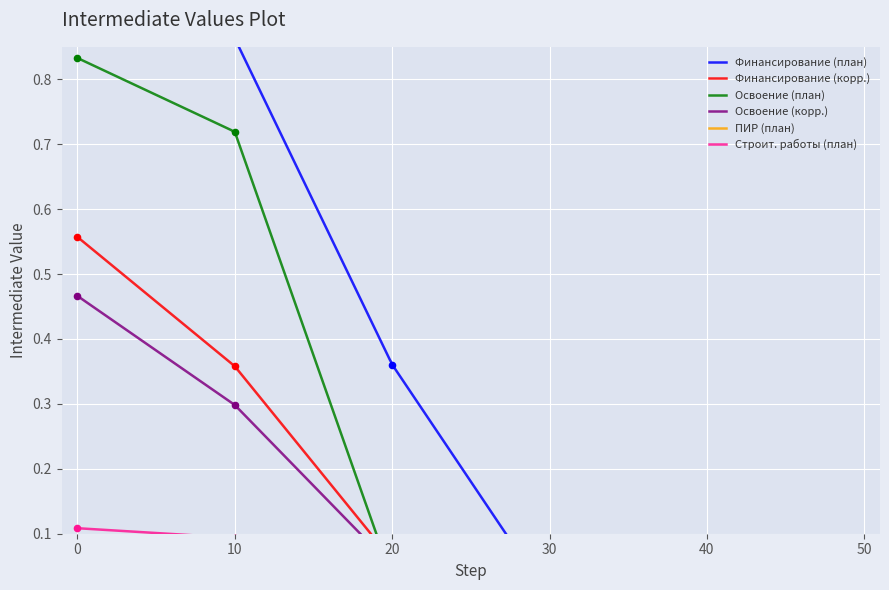

Which series has the largest Y range (max minus min)?

Финансирование (план)